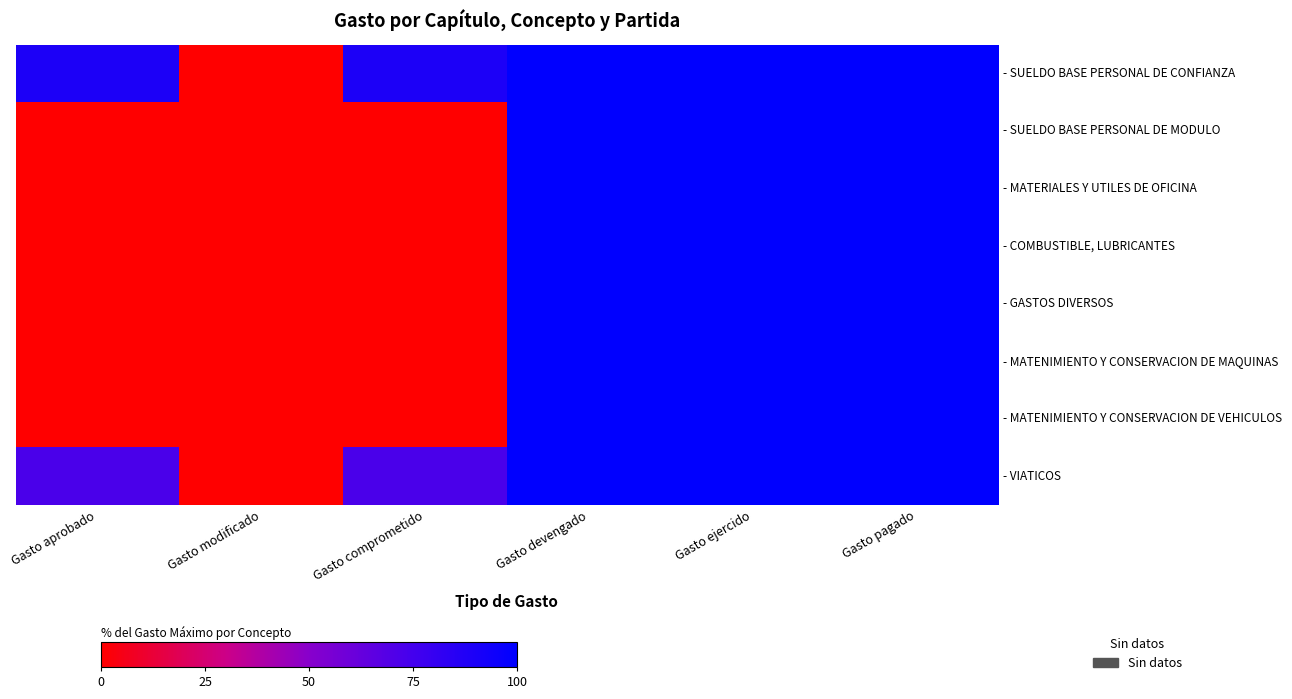

Rank the series at Gasto modificado from lowest to highest value.

- SUELDO BASE PERSONAL DE CONFIANZA, - SUELDO BASE PERSONAL DE MODULO, - MATERIALES Y UTILES DE OFICINA, - COMBUSTIBLE, LUBRICANTES, - GASTOS DIVERSOS, - MATENIMIENTO Y CONSERVACION DE MAQUINAS, - MATENIMIENTO Y CONSERVACION DE VEHICULOS, - VIATICOS